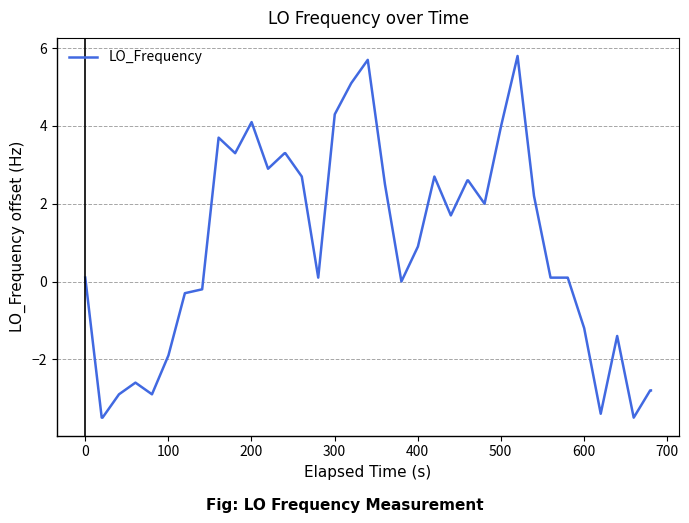

What is the minimum value shown in the chart?

-3.5